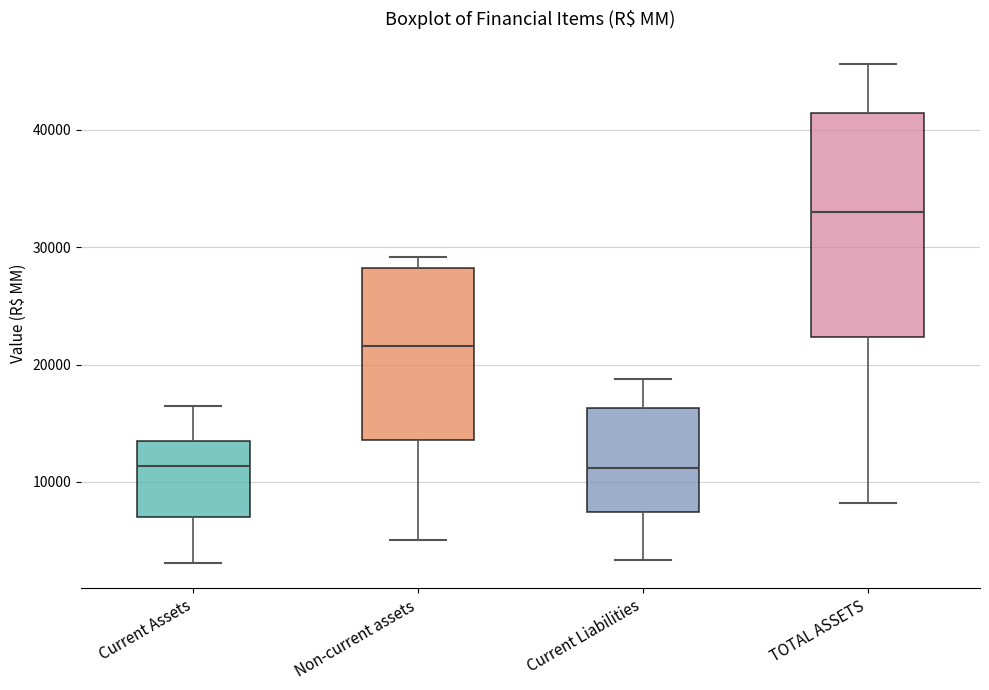

Where is the upper edge of the box for Current Liabilities on the y-axis? The values are not printed on the chart, so give them approximately, as read against the axis.

16000